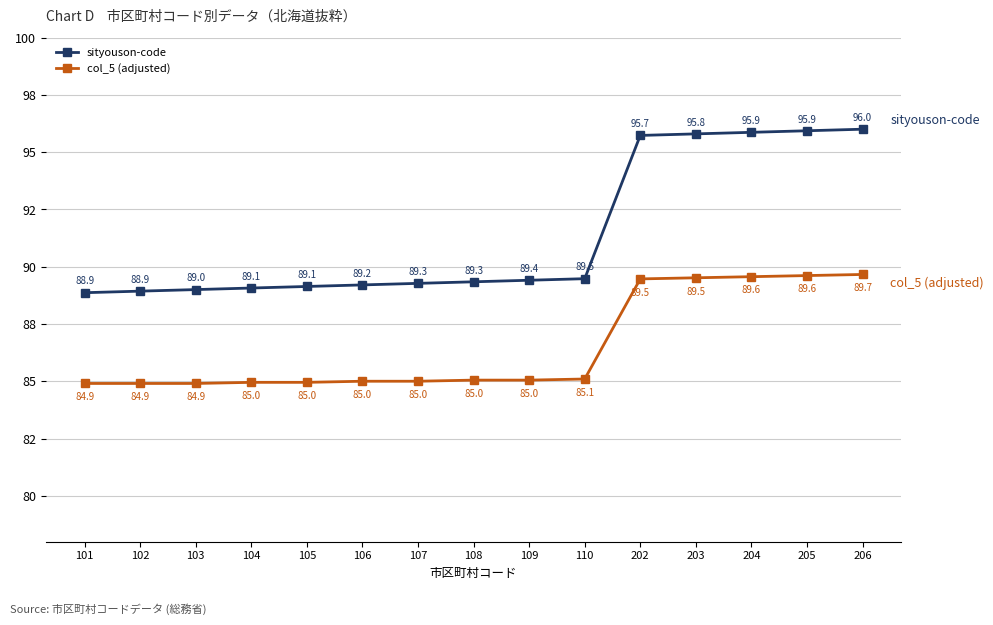

What are all the series names shown in the legend?

sityouson-code, col_5 (adjusted)